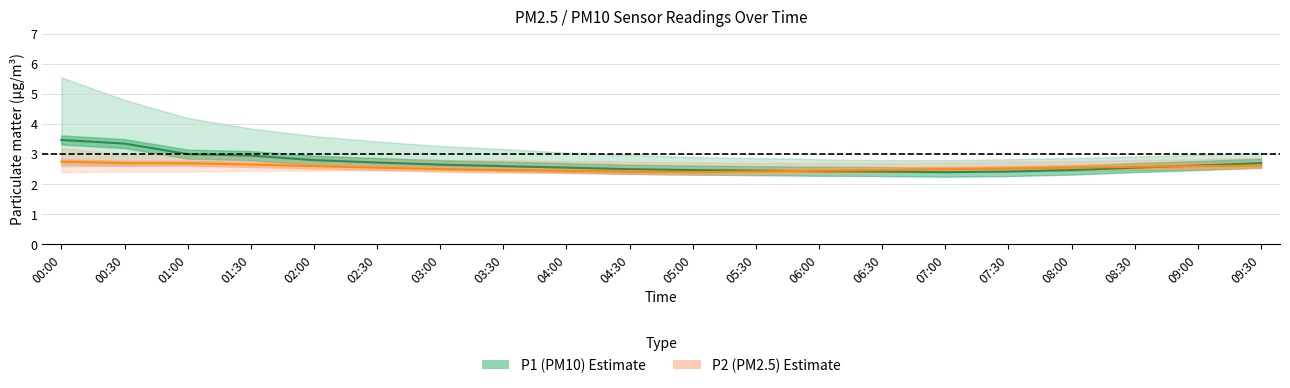

True or false: P2 (PM2.5) and P1 (PM10) intersect in this chart.

True